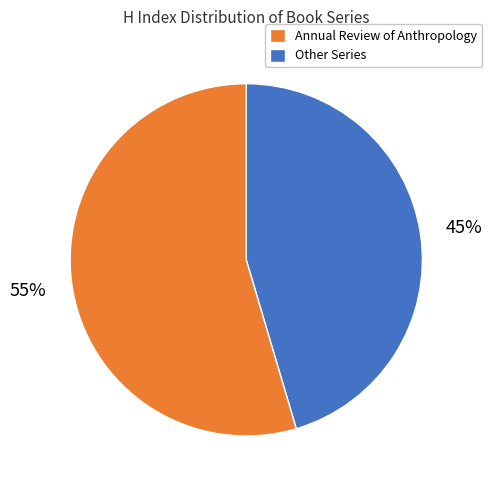

Is there any slice that represents more than half of the pie?

Yes